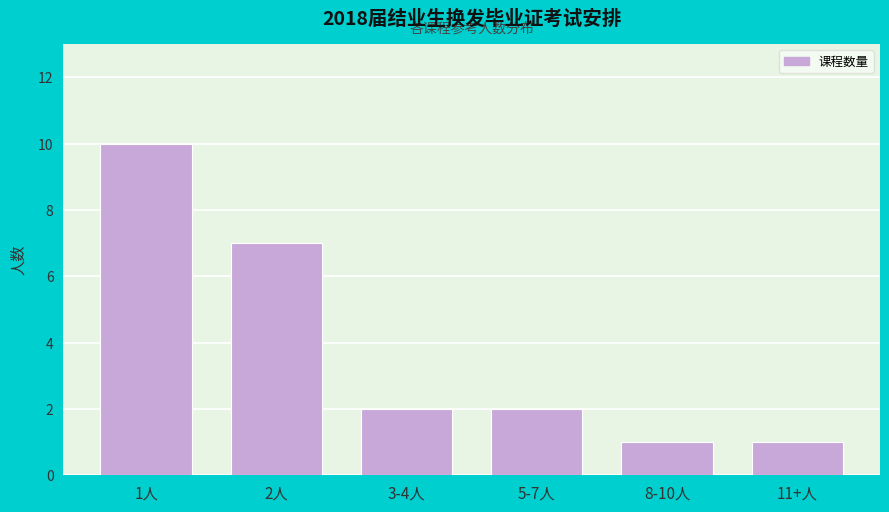

Reading left to right, what are all the values shown in this chart?

1人=10	2人=7	3-4人=2	5-7人=2	8-10人=1	11+人=1